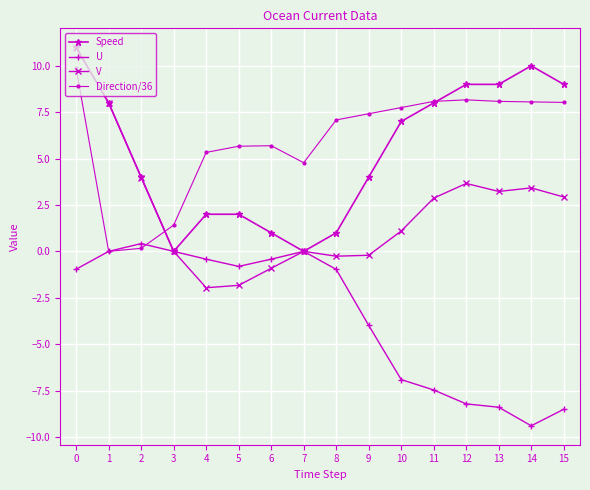

The Speed series shows 4.0 at 2. True or false?

True